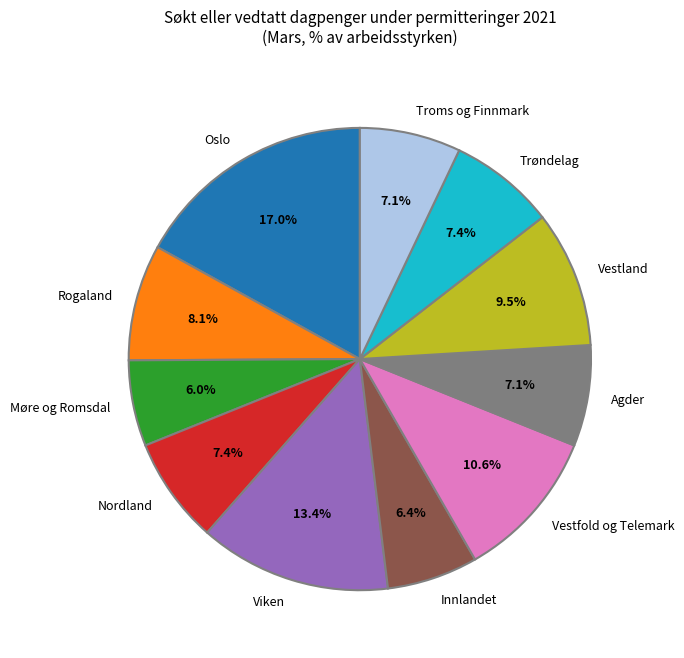

Is the sum of Innlandet and Oslo greater than half?

No